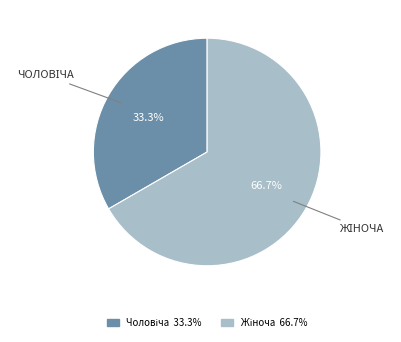

How many segments does this pie chart have?

2